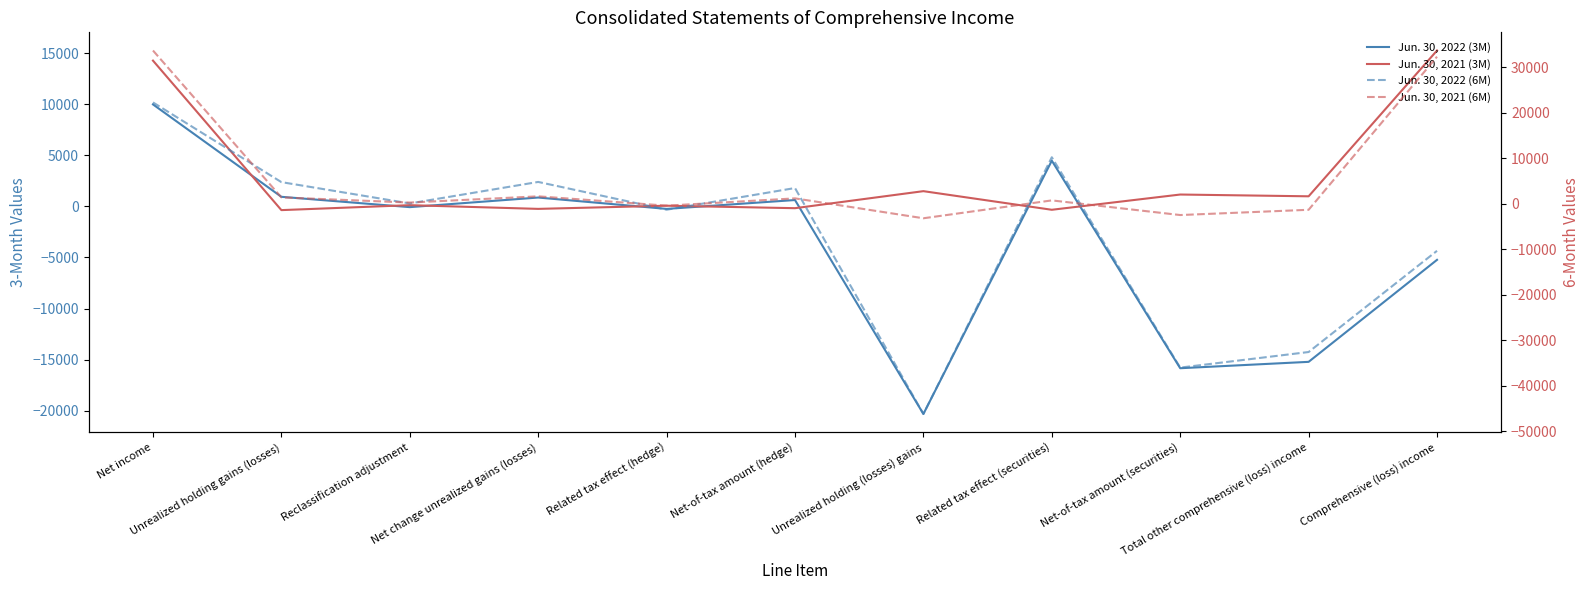

At Unrealized holding (losses) gains, list the series in order from smallest to largest.

Jun. 30, 2022 (6M), Jun. 30, 2022 (3M), Jun. 30, 2021 (6M), Jun. 30, 2021 (3M)